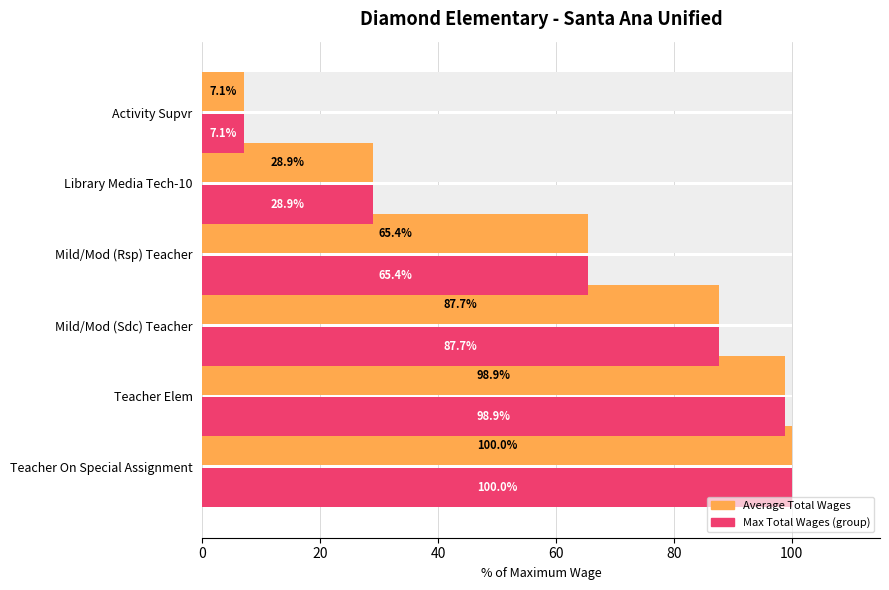

What is the value of the Average Total Wages bar at the 2nd from the left?

98.9